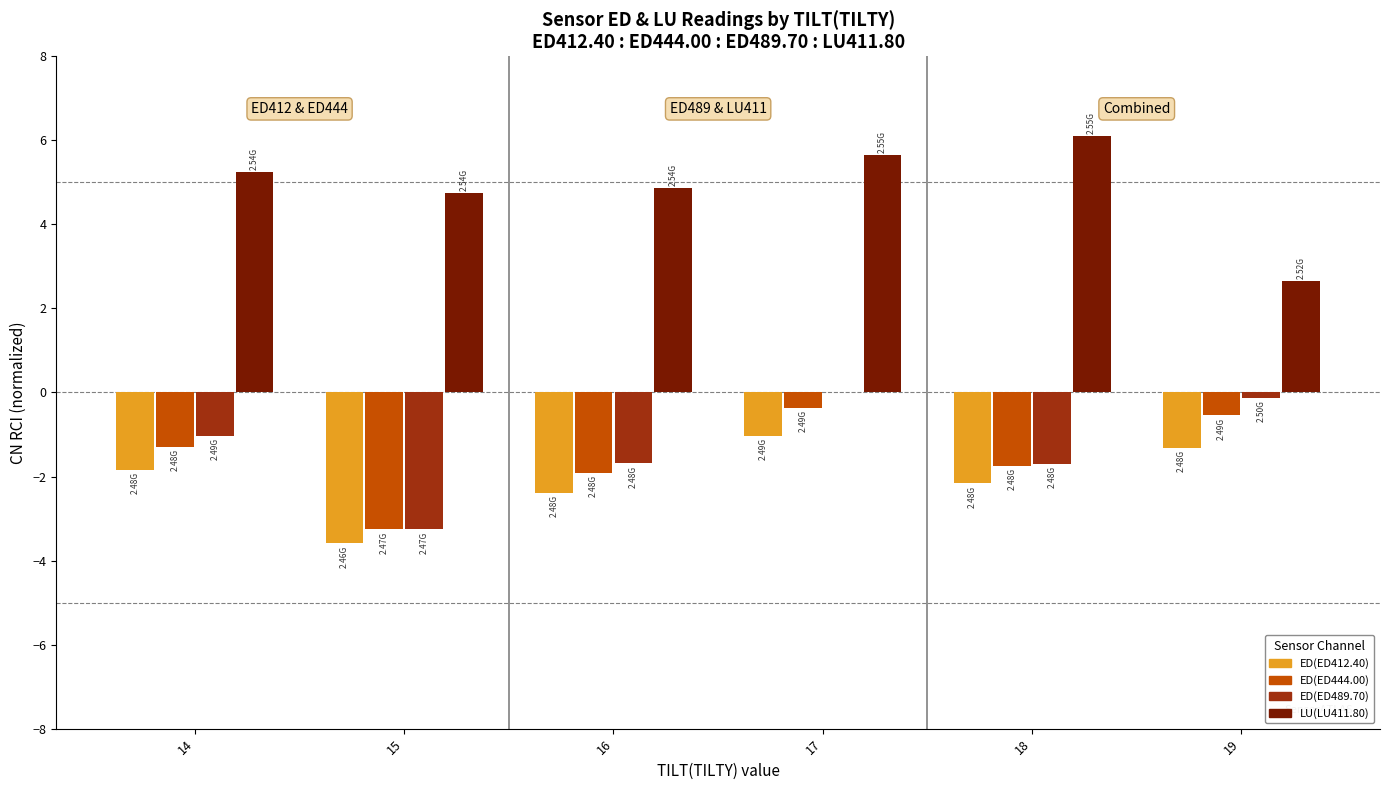

The LU(LU411.80) series shows 2.3 at 15. True or false?

False